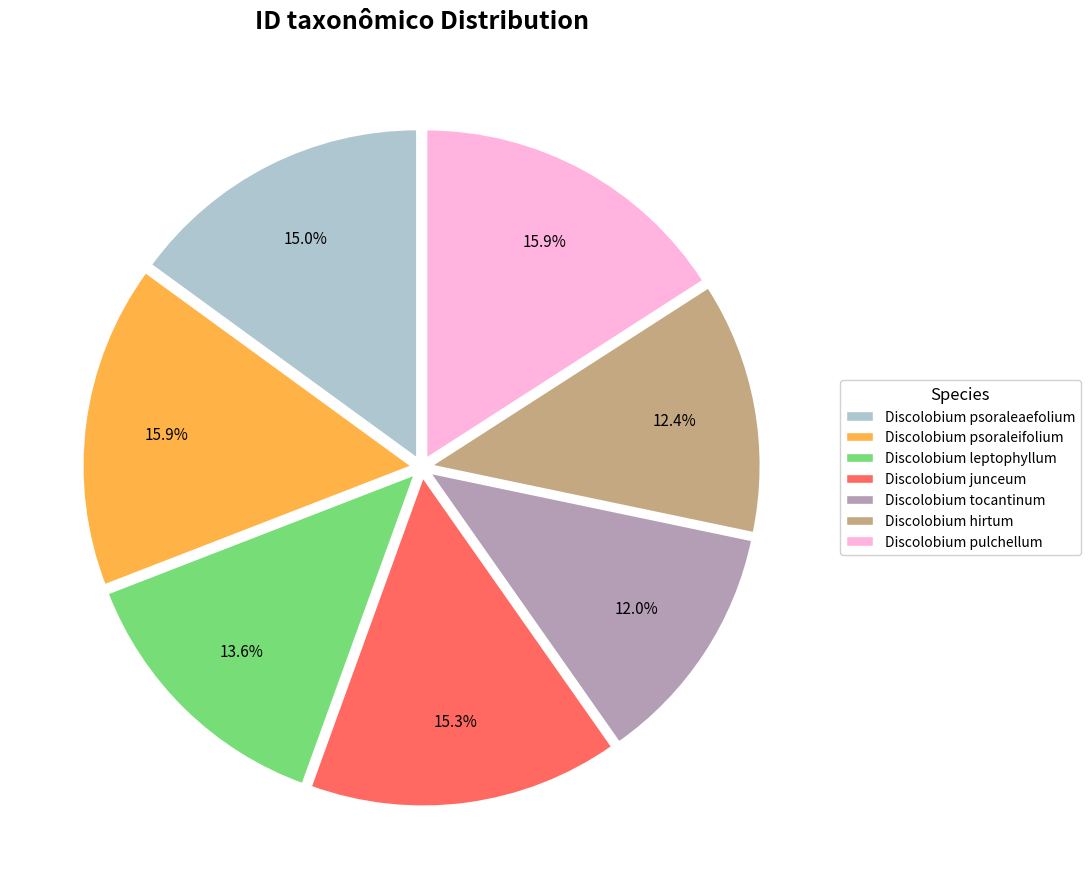

Count the number of slices in the pie.

7